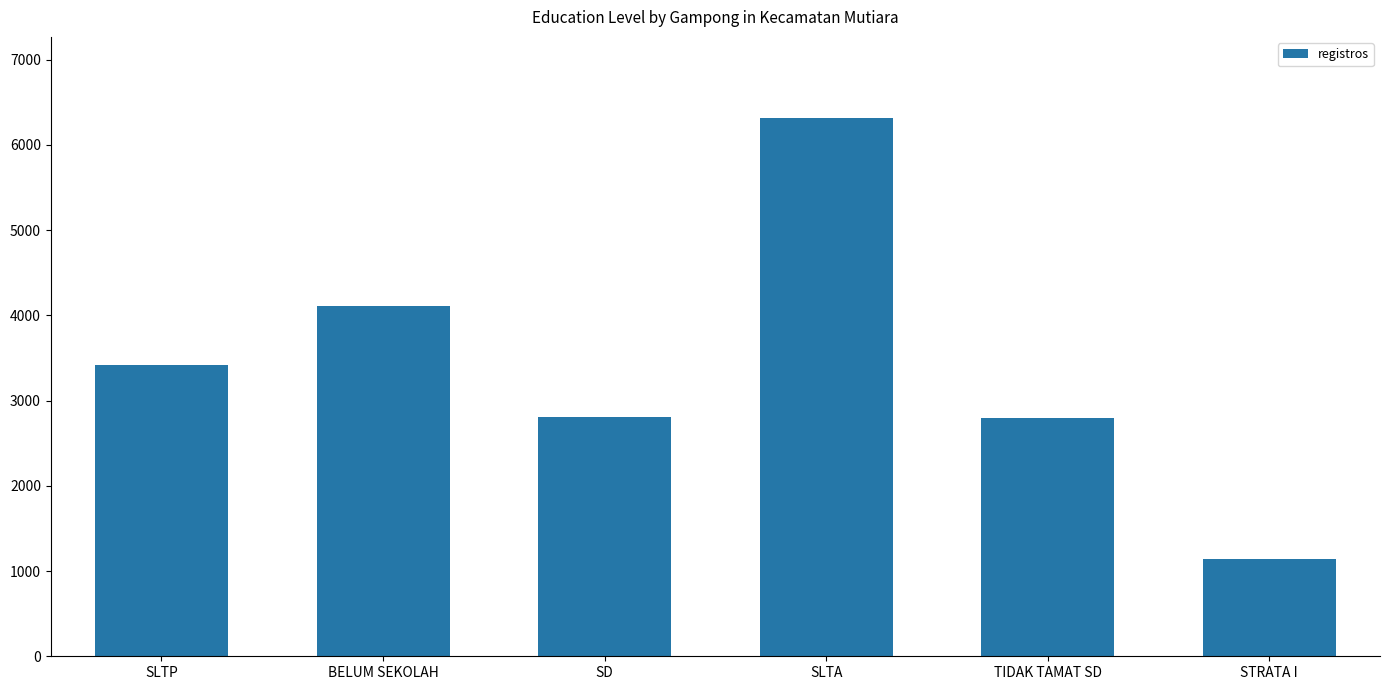

What is the difference between the second highest and second lowest values?

1312